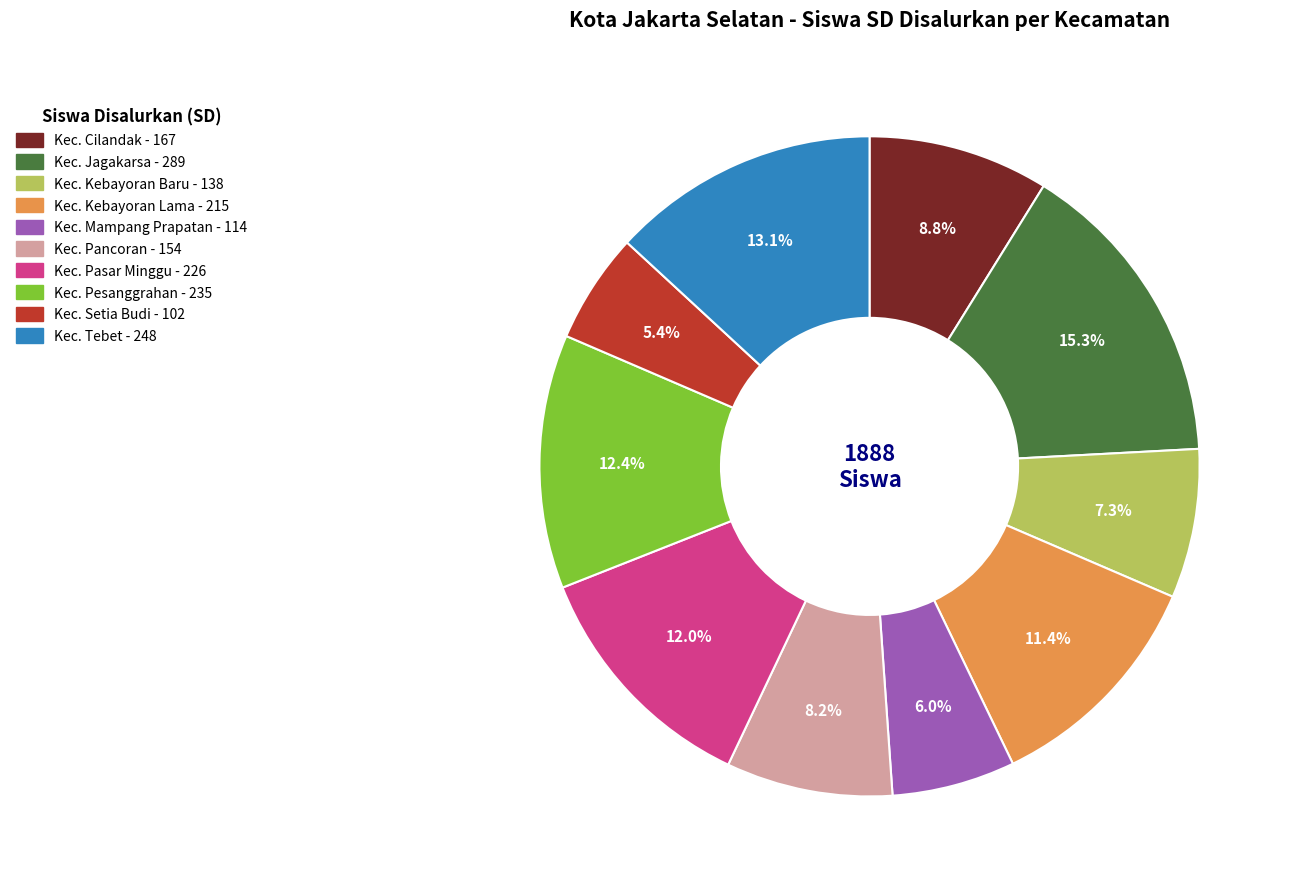

True or false: Kec. Pasar Minggu accounts for 3% of the total.

False